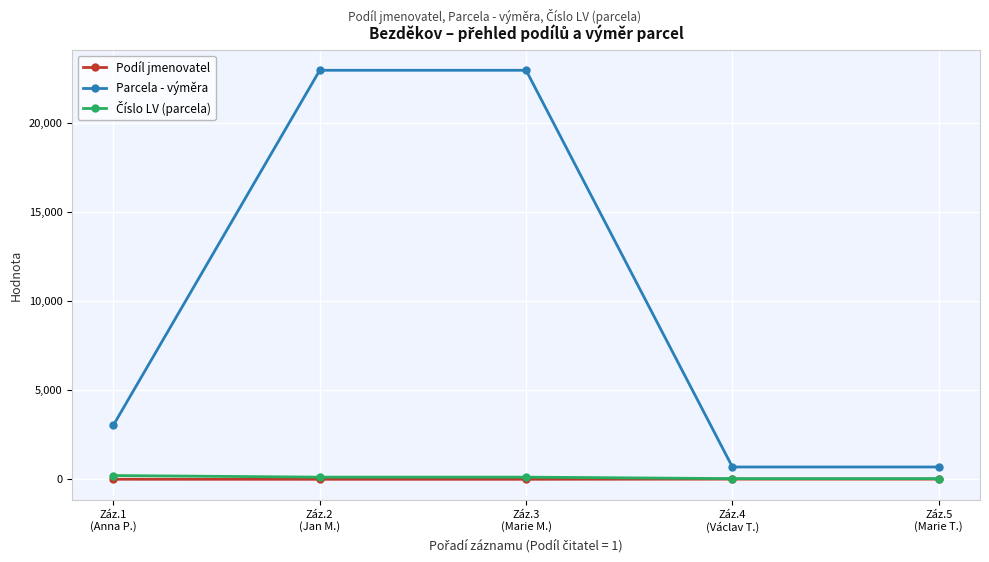

What is the spread (max minus min) of values at Záz.4
(Václav T.)?

679